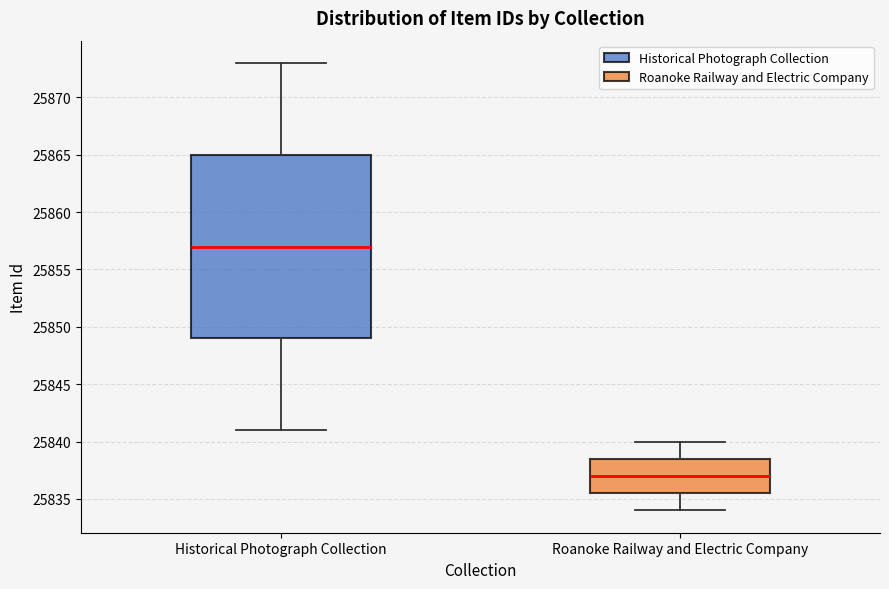

Where does the upper whisker of the box for Historical Photograph Collection end on the y-axis? The values are not printed on the chart, so give them approximately, as read against the axis.

25873.0